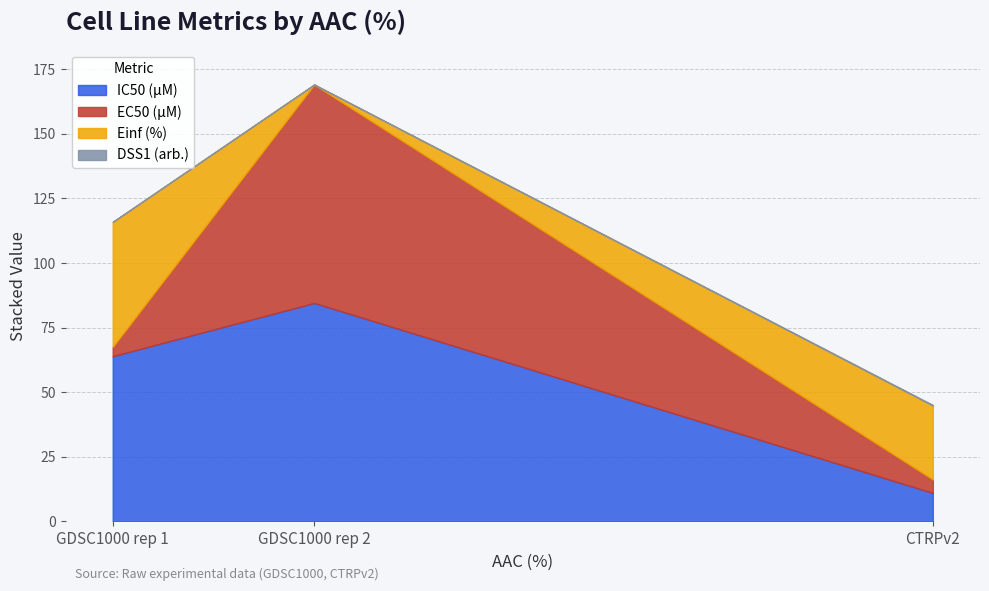

Is it true that DSS1 (arb.) equals 0.3 at CTRPv2?

False